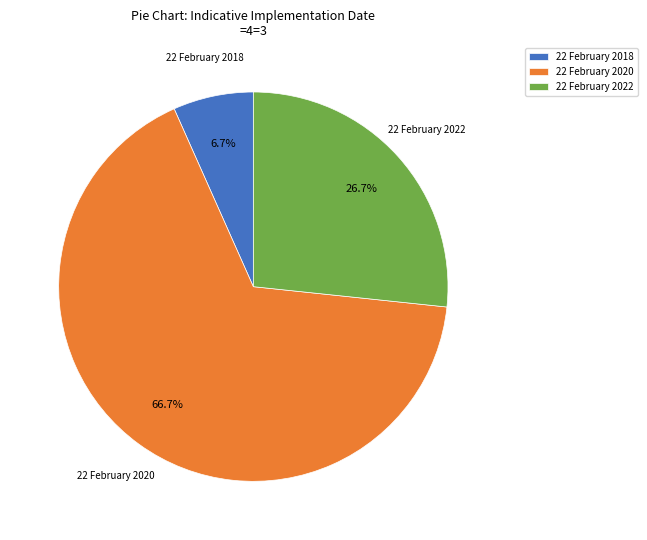

To the nearest percent, what percentage of the pie is 22 February 2022?

27%